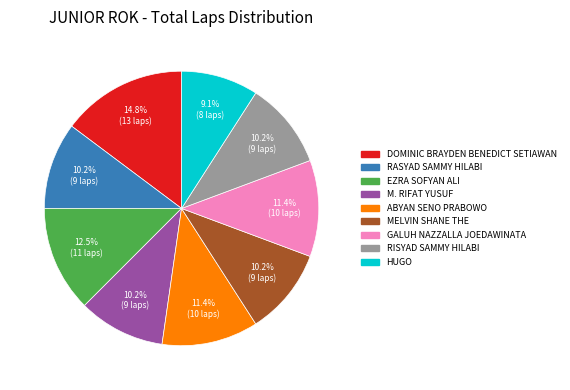

True or false: M. RIFAT YUSUF accounts for 10% of the total.

True